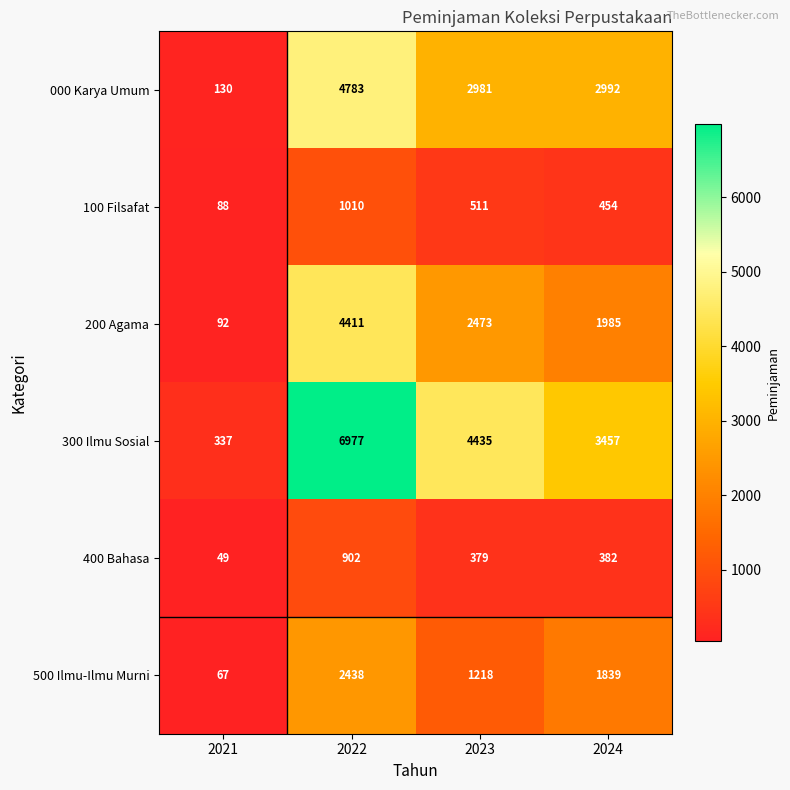

How many data points does each series have?

4